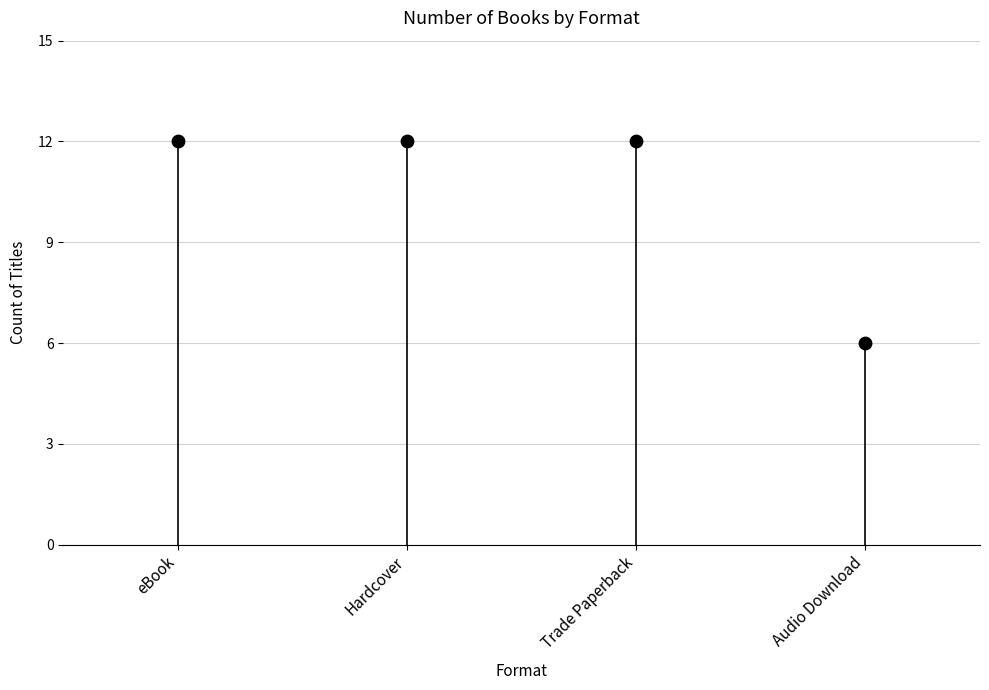

What is the range of Y values (max minus min)?

6